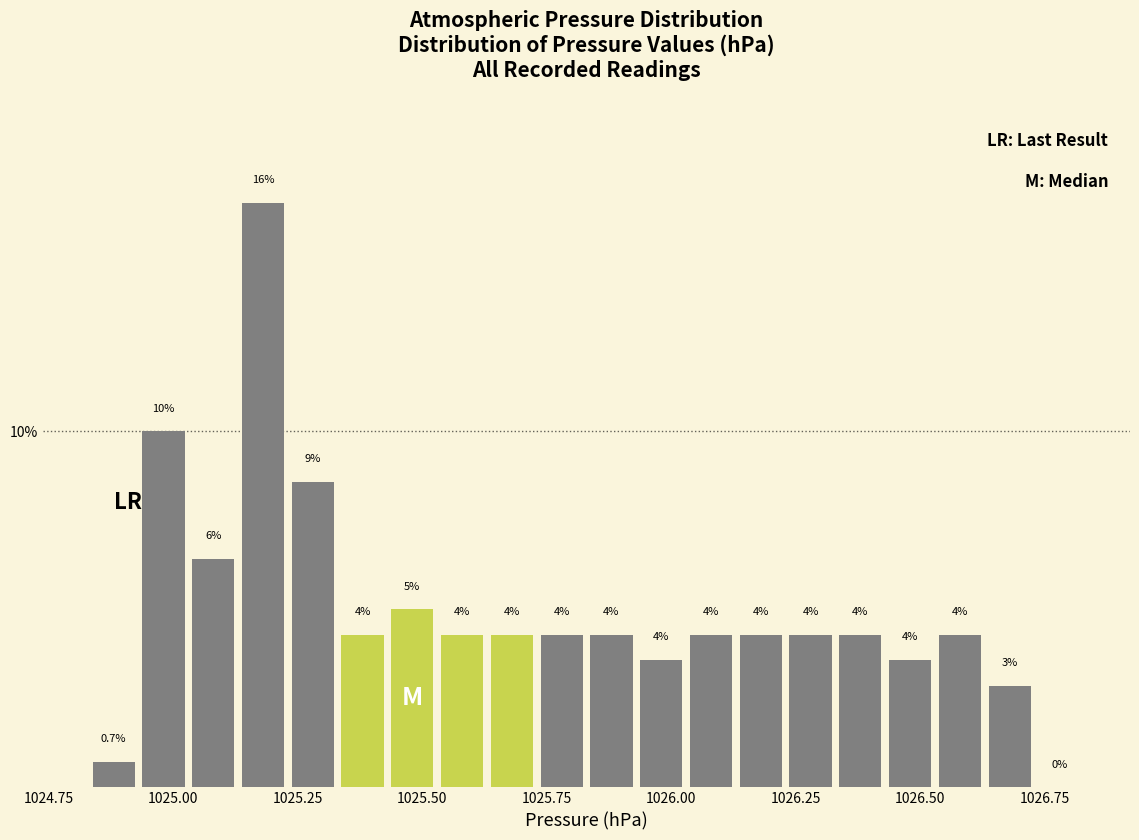

Read against the x-axis, roughly where is the centre of the tallest bar?

1025.20